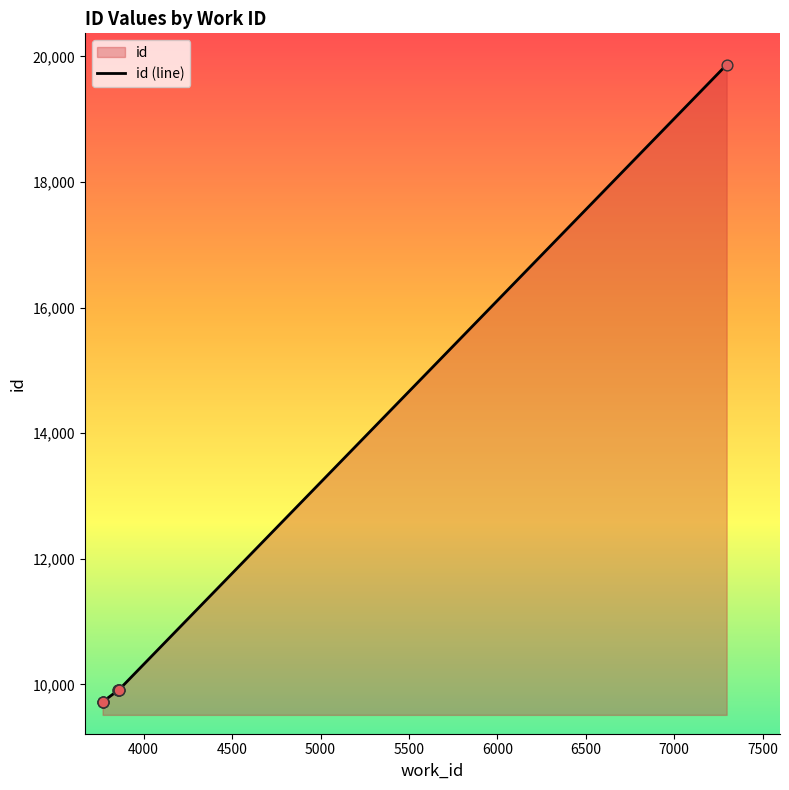

Which has a higher value, 4500 or 4000?

4500